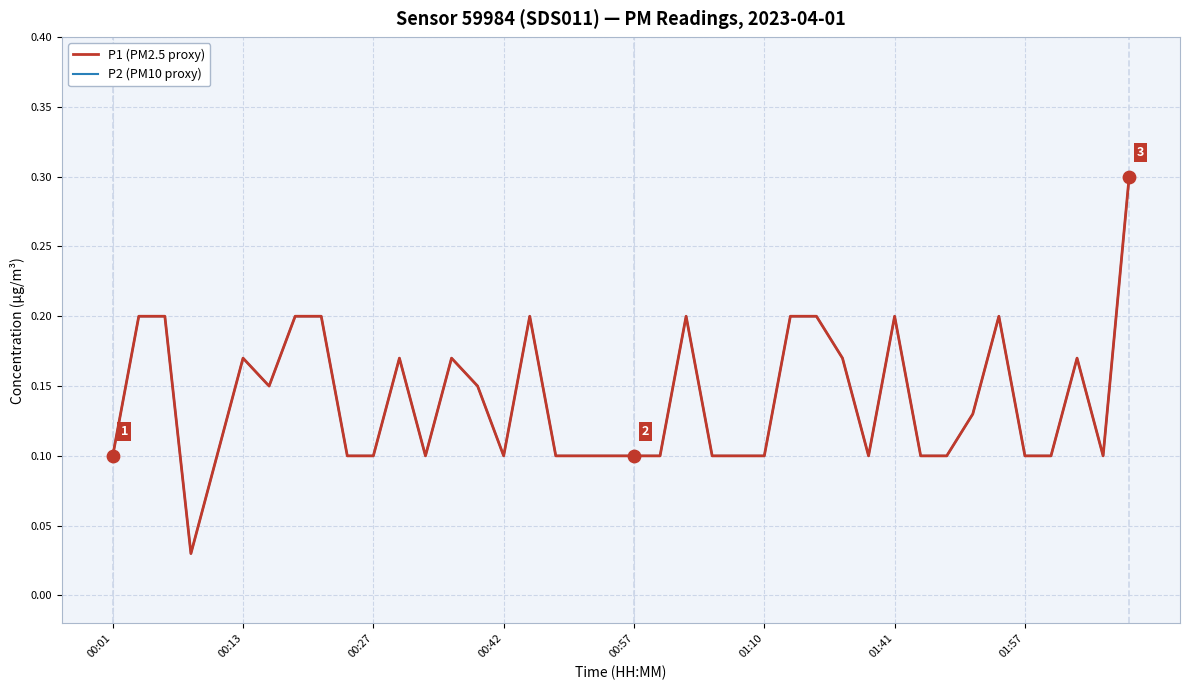

Is this an area chart (filled region under the line)?

No